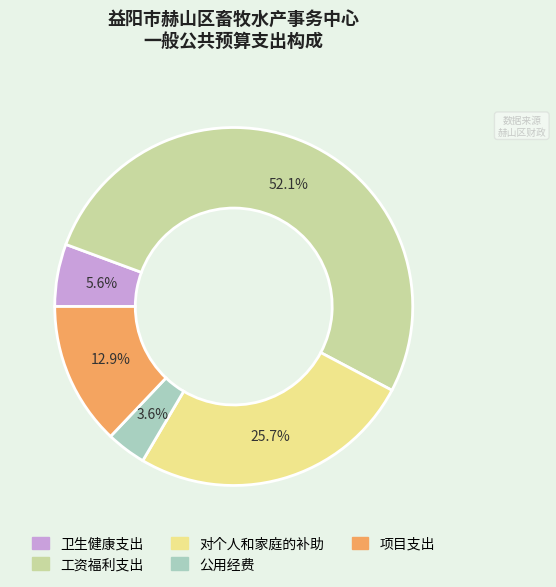

The 工资福利支出 slice represents 42% of the pie. True or false?

False